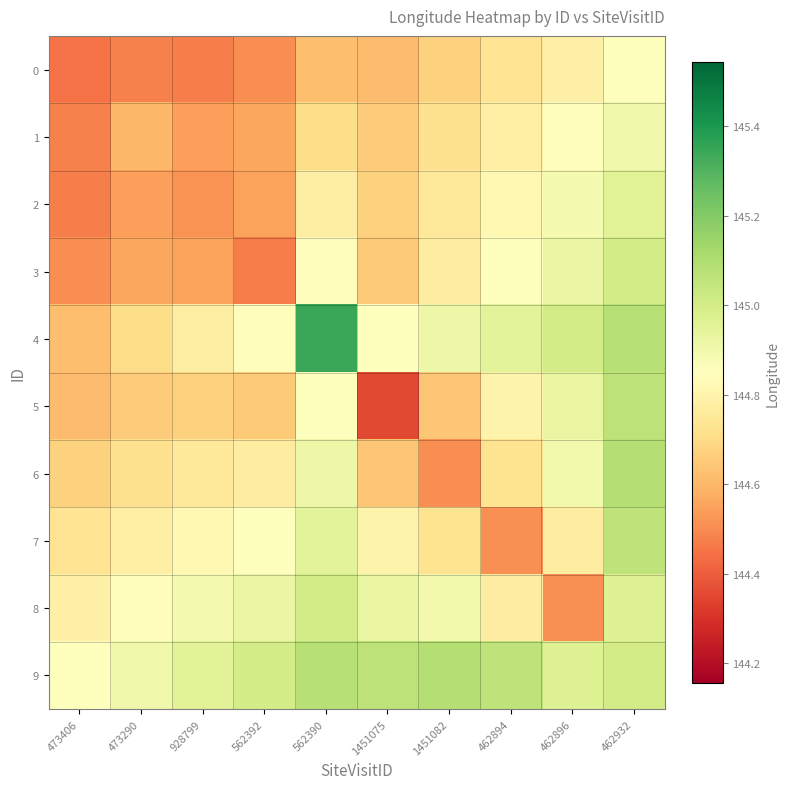

Reading right to left, what are all the values shown in this chart?

0: 462932=144.8	462896=144.8	462894=144.7	1451082=144.7	1451075=144.6	562390=144.6	562392=144.5	928799=144.5	473290=144.5	473406=144.4
1: 462932=144.9	462896=144.8	462894=144.8	1451082=144.7	1451075=144.7	562390=144.7	562392=144.6	928799=144.5	473290=144.6	473406=144.5
2: 462932=145.0	462896=144.9	462894=144.8	1451082=144.8	1451075=144.7	562390=144.8	562392=144.5	928799=144.5	473290=144.5	473406=144.5
3: 462932=145.0	462896=144.9	462894=144.8	1451082=144.8	1451075=144.7	562390=144.8	562392=144.5	928799=144.5	473290=144.6	473406=144.5
4: 462932=145.1	462896=145.0	462894=145.0	1451082=144.9	1451075=144.8	562390=145.3	562392=144.8	928799=144.8	473290=144.7	473406=144.6
5: 462932=145.1	462896=144.9	462894=144.8	1451082=144.6	1451075=144.4	562390=144.8	562392=144.7	928799=144.7	473290=144.7	473406=144.6
6: 462932=145.1	462896=144.9	462894=144.7	1451082=144.5	1451075=144.6	562390=144.9	562392=144.8	928799=144.8	473290=144.7	473406=144.7
7: 462932=145.1	462896=144.8	462894=144.5	1451082=144.7	1451075=144.8	562390=145.0	562392=144.8	928799=144.8	473290=144.8	473406=144.7
8: 462932=145.0	462896=144.5	462894=144.8	1451082=144.9	1451075=144.9	562390=145.0	562392=144.9	928799=144.9	473290=144.8	473406=144.8
9: 462932=145.0	462896=145.0	462894=145.1	1451082=145.1	1451075=145.1	562390=145.1	562392=145.0	928799=145.0	473290=144.9	473406=144.8